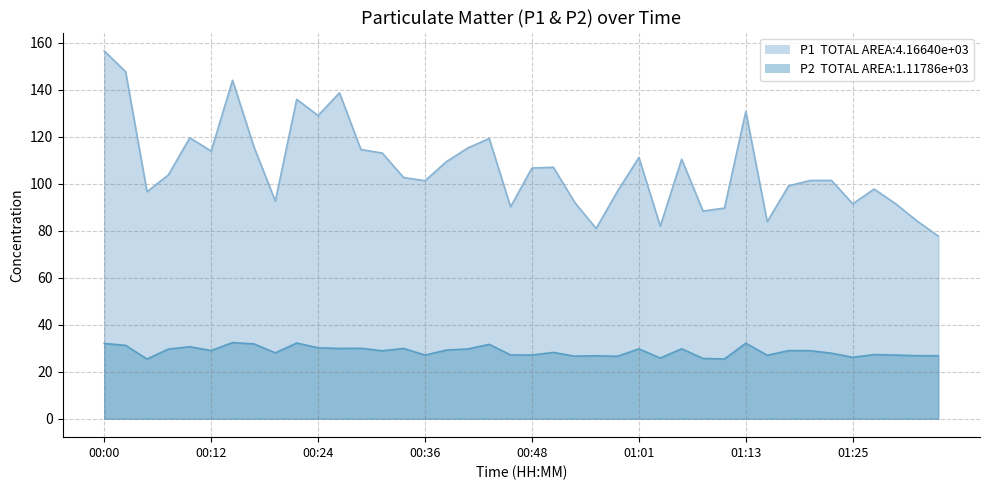

Rank the series by their maximum value, from highest to lowest.

P1, P2